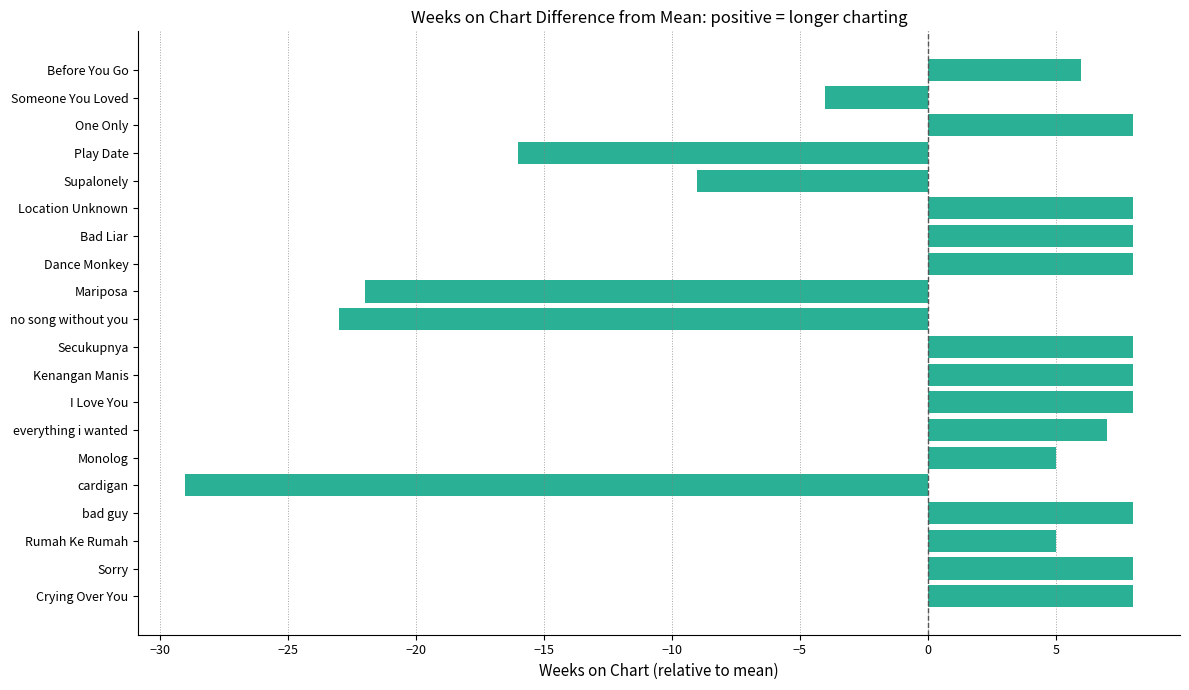

What is the change in value from everything i wanted to Location Unknown?

+1